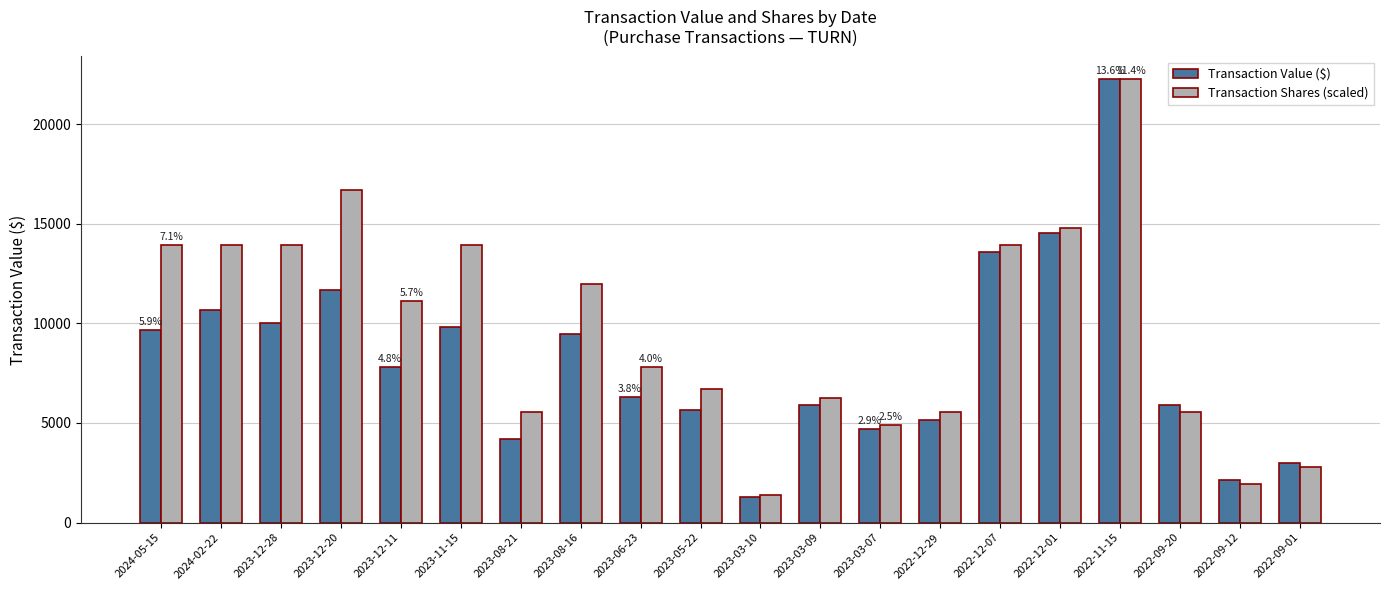

At which category does the chart reach its minimum across all series?

2023-03-10